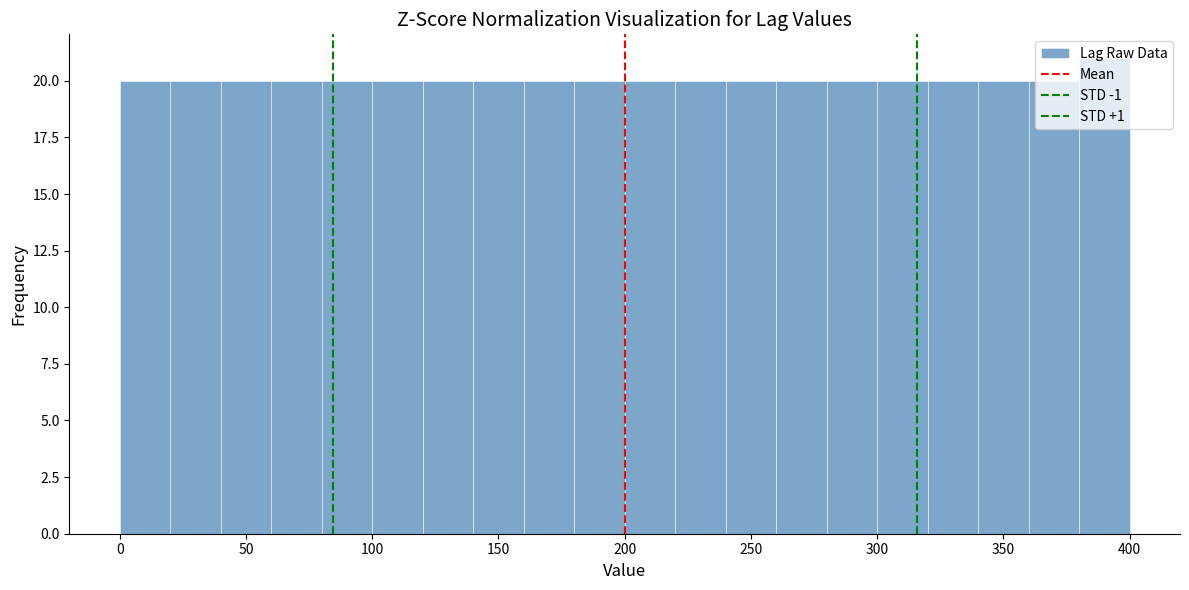

What is the height of the bar covering 120 to 140 on the x-axis? The values are not printed on the chart, so give them approximately, as read against the axis.

20